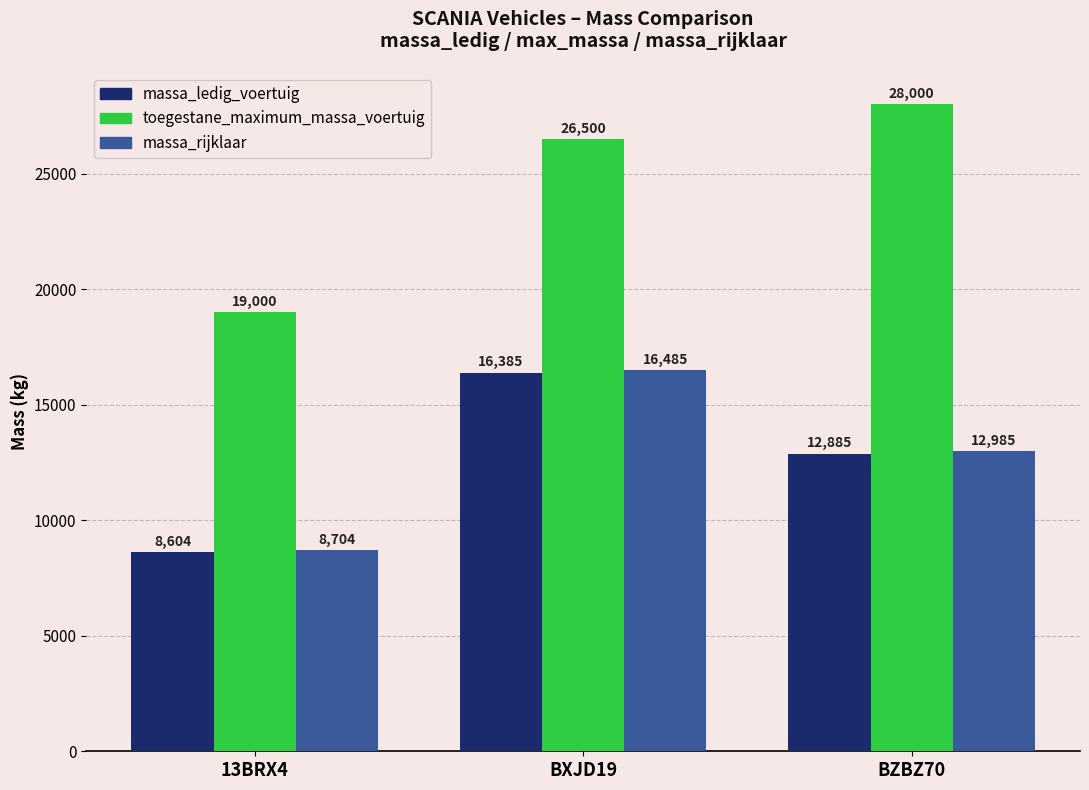

Which series has the largest range (max minus min)?

toegestane_maximum_massa_voertuig